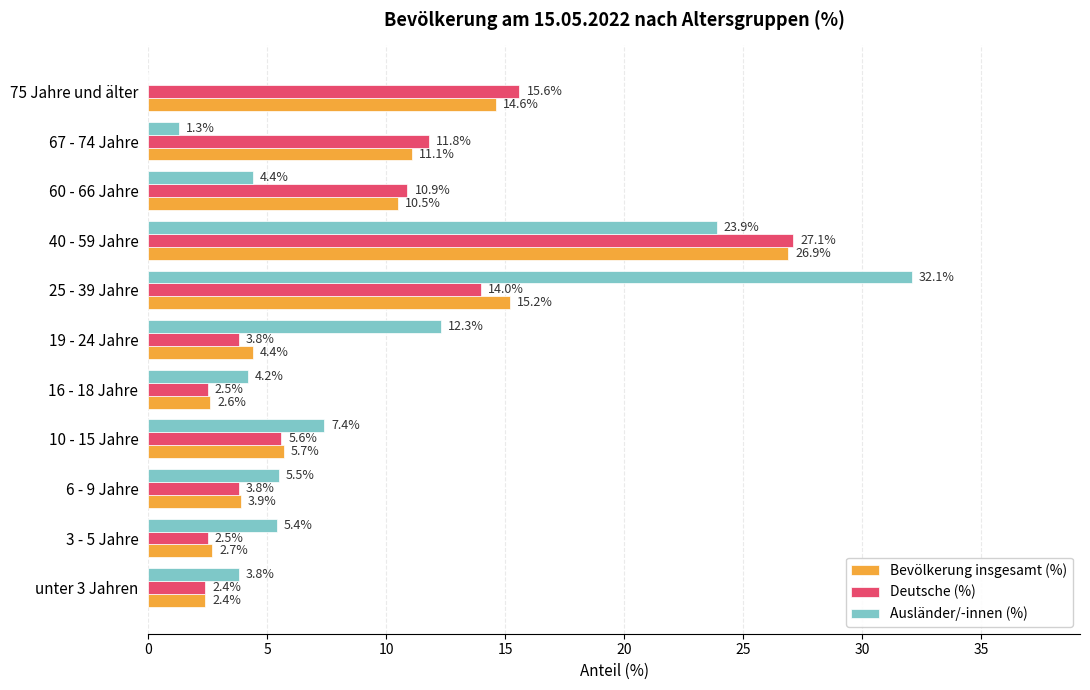

The value of Bevölkerung insgesamt (%) at 6 - 9 Jahre is 3.9. True or false?

True